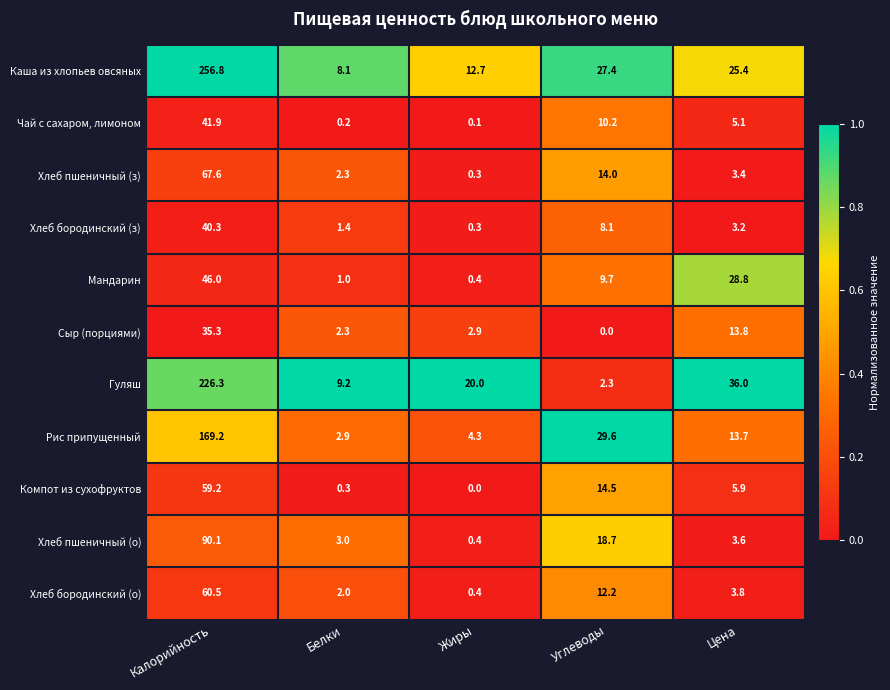

Is it true that Каша из хлопьев овсяных equals 27.4 at Углеводы?

True